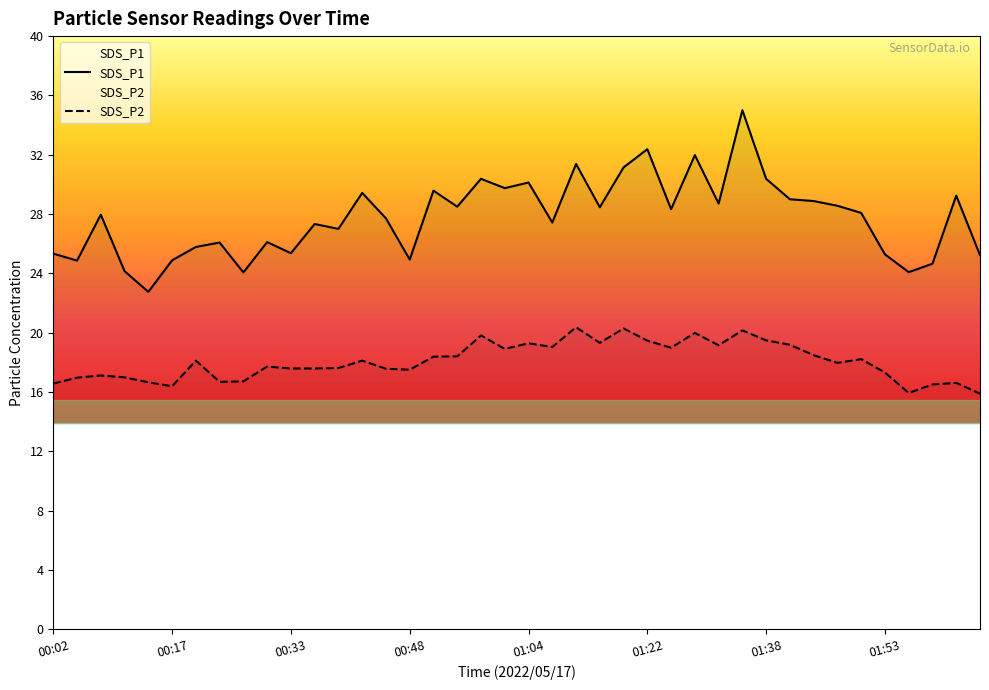

What is the difference between the SDS_P1 values at 16 and 29?

5.4